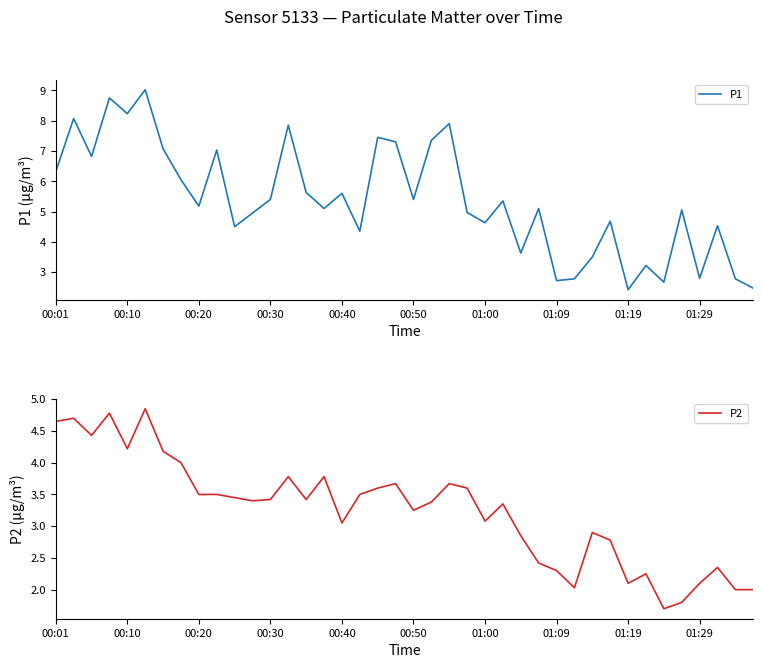

Is it true that P2 equals 3.0 at 00:01?

False